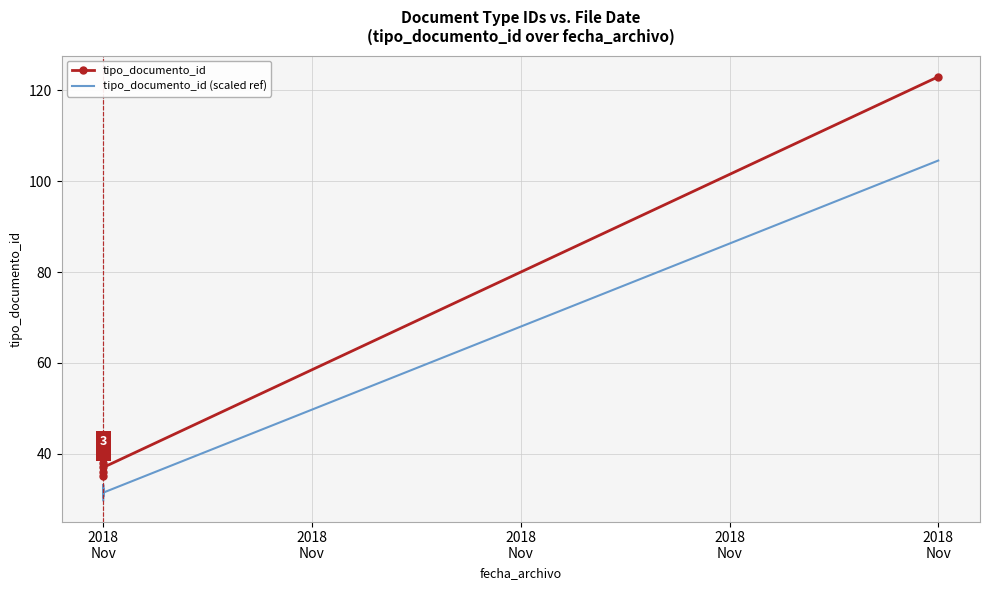

The tipo_documento_id series shows 39.0 at 2018
Nov. True or false?

True